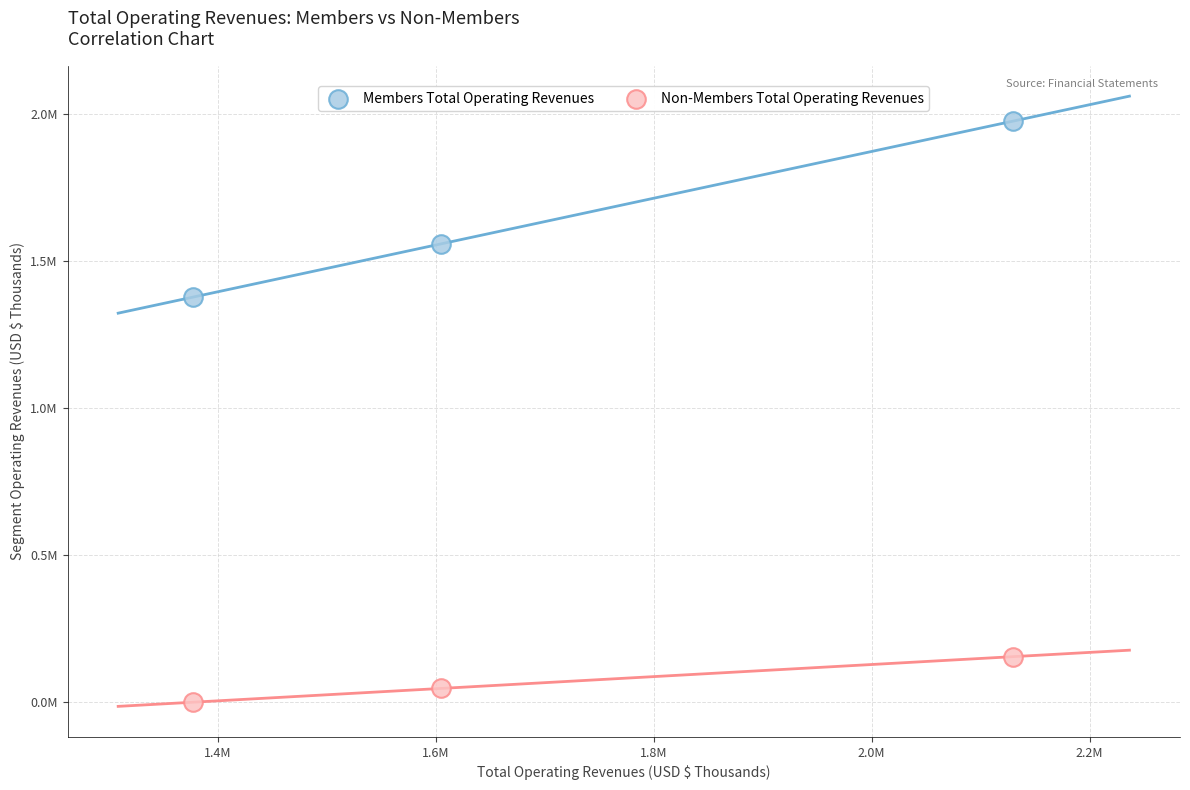

What are all the series names shown in the legend?

Members Total Operating Revenues, Non-Members Total Operating Revenues